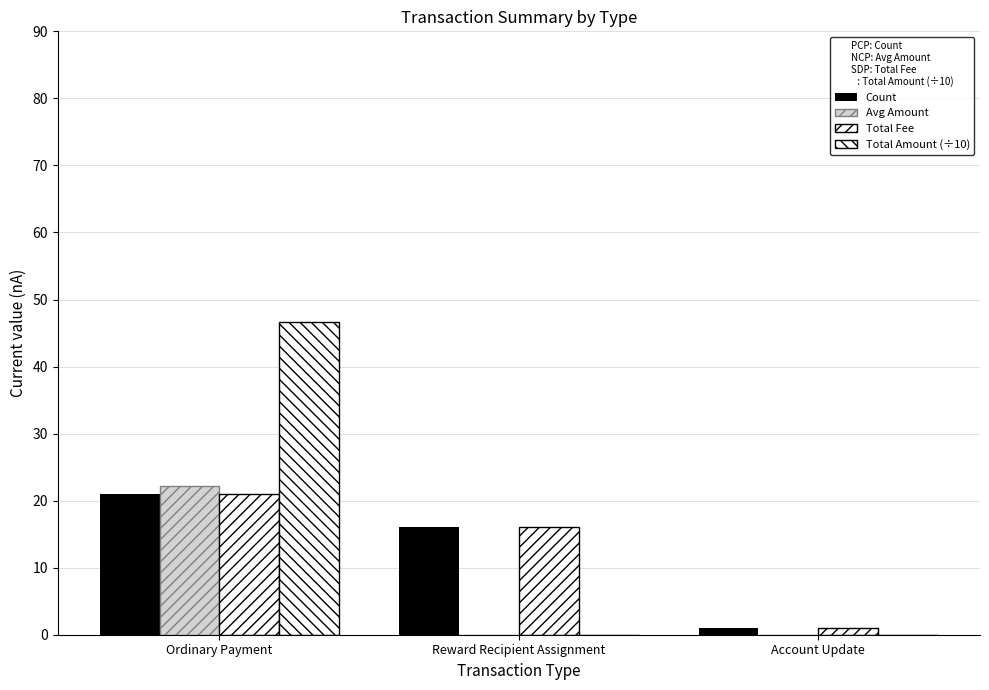

Rank the series at Ordinary Payment from highest to lowest value.

Total Amount (÷10), Avg Amount, Count, Total Fee